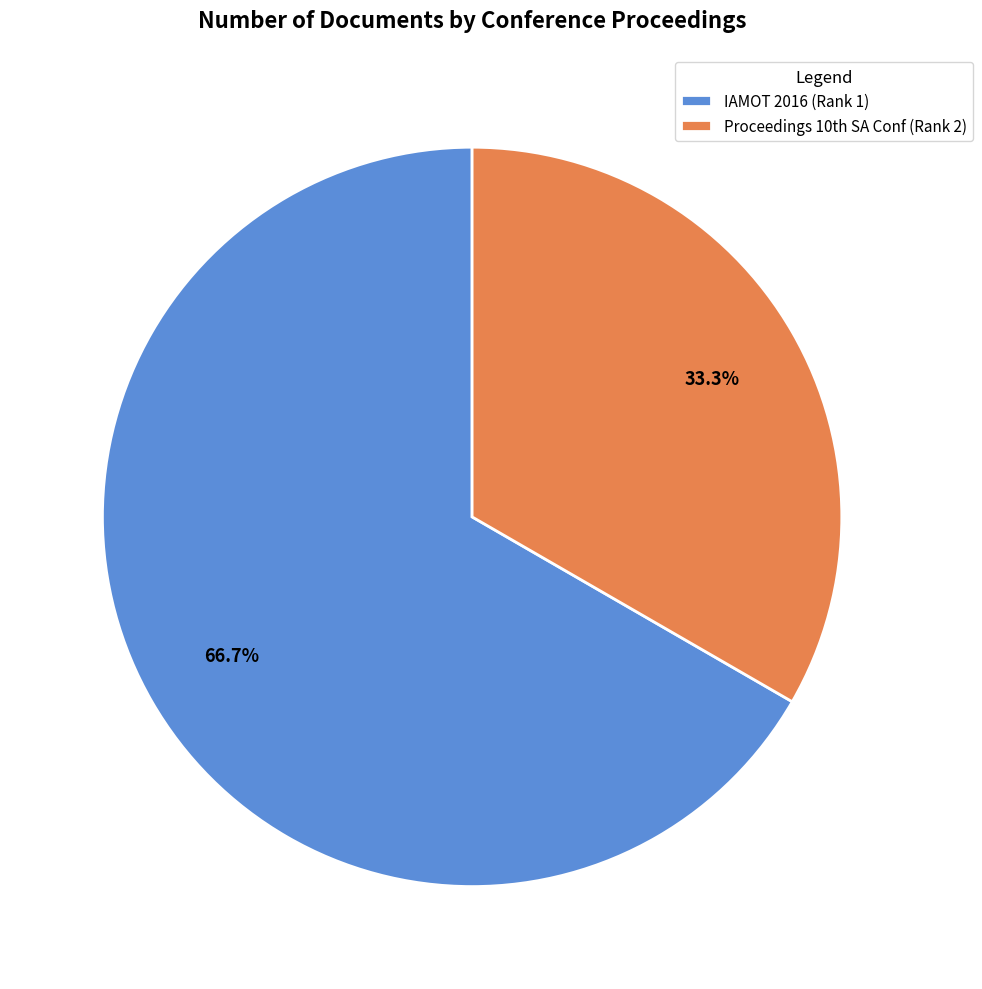

Which slice is the largest?

IAMOT 2016 (Rank 1)